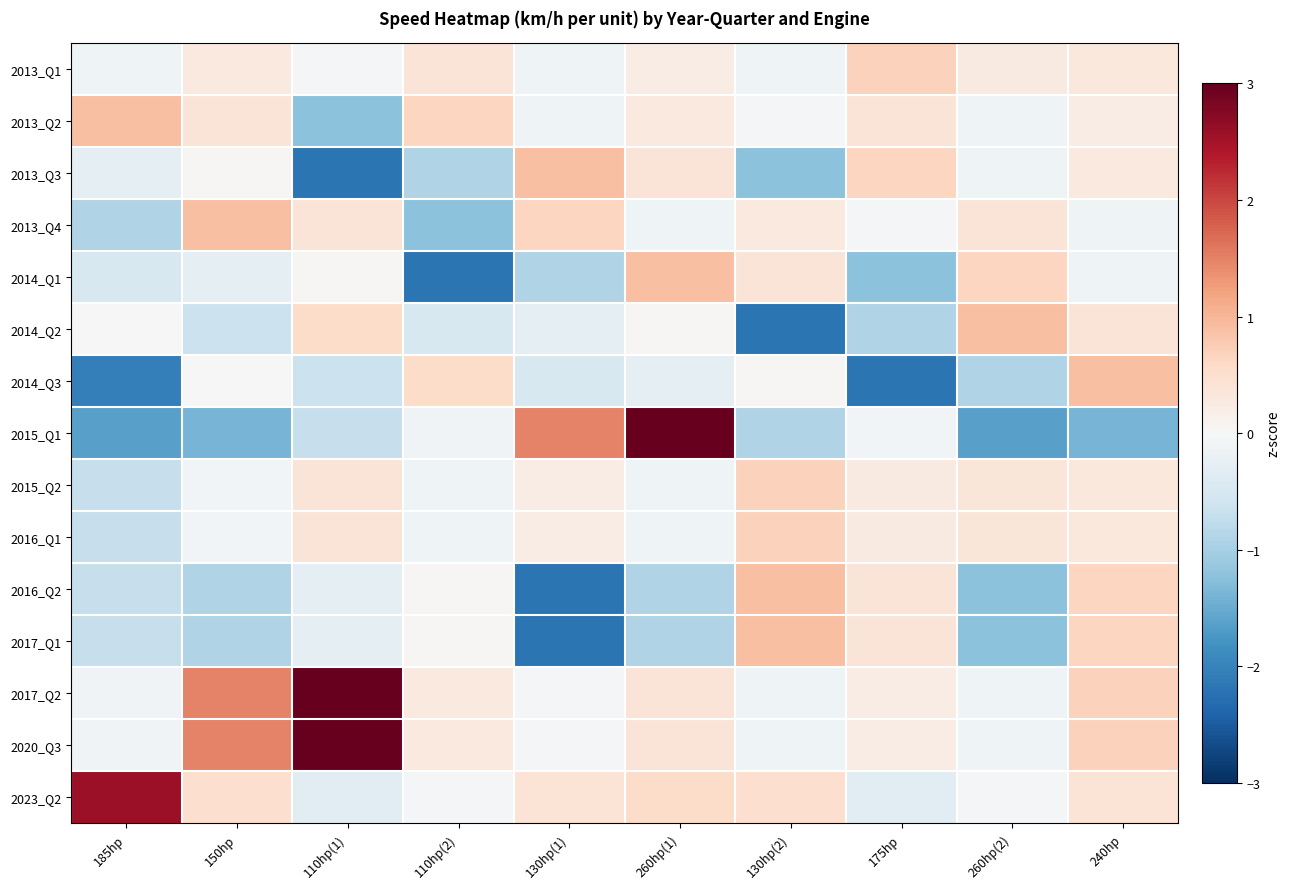

What is the difference between the highest and lowest values at 110hp(1)?

6.5